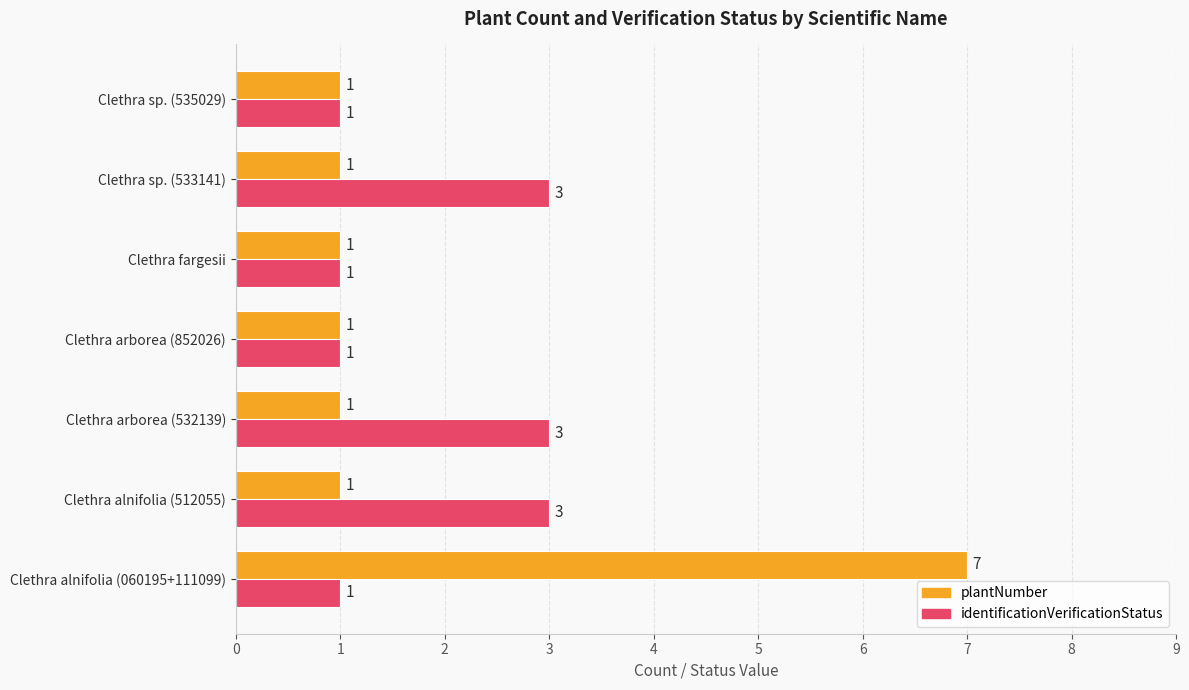

Rank the series at Clethra arborea (532139) from lowest to highest value.

plantNumber, identificationVerificationStatus